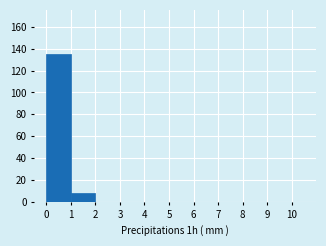

Reading left to right, list every bar in this chart as the range it spans on the x-axis followed by its height. The values are not printed on the chart, so give them approximately, as read against the axis.

0 to 1: 136
1 to 2: 8
2 to 3: 0
3 to 4: 0
4 to 5: 0
5 to 6: 0
6 to 7: 0
7 to 8: 0
8 to 9: 0
9 to 10: 0
10 to 11: 0